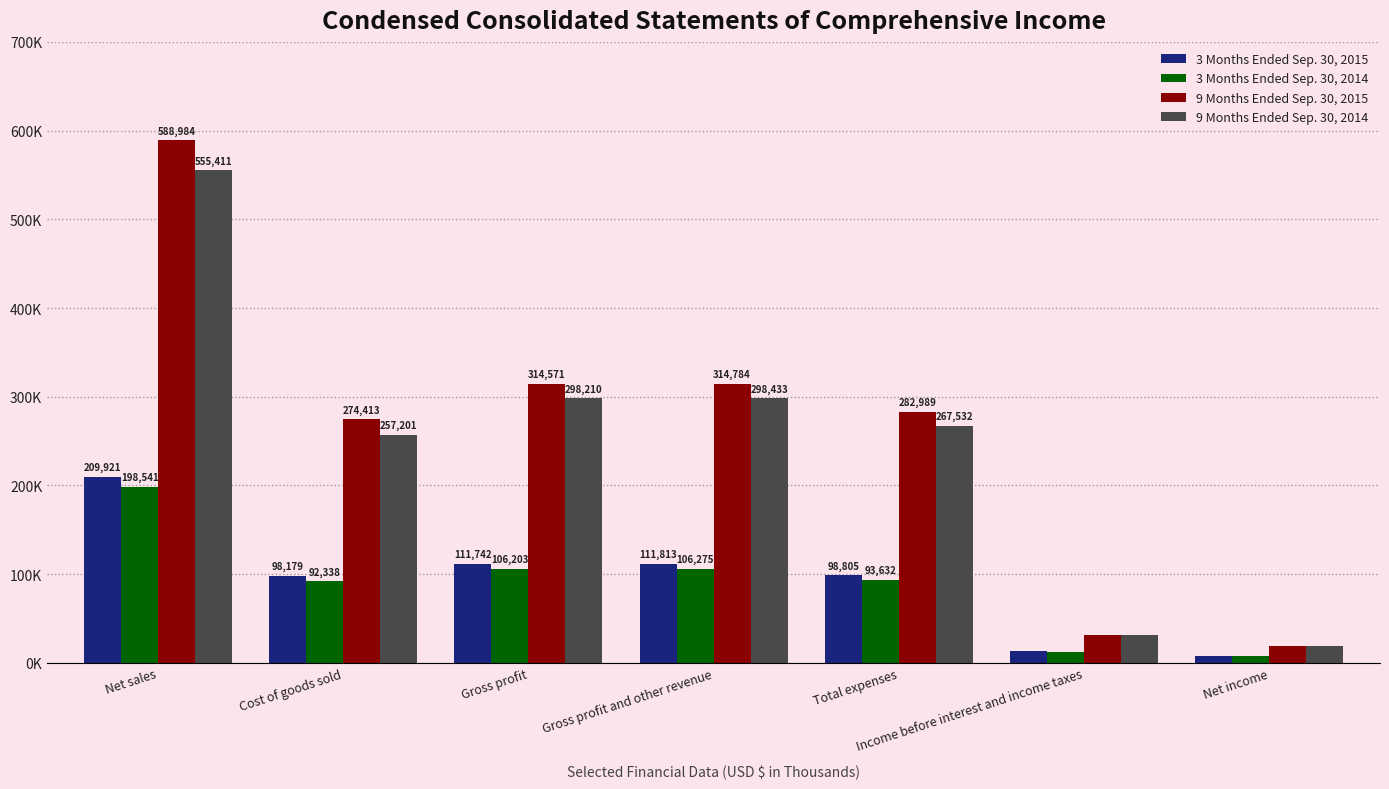

What are all the series names shown in the legend?

3 Months Ended Sep. 30, 2015, 3 Months Ended Sep. 30, 2014, 9 Months Ended Sep. 30, 2015, 9 Months Ended Sep. 30, 2014